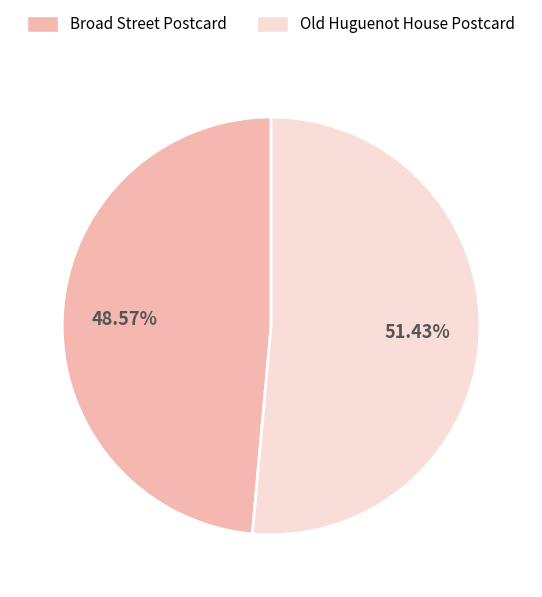

How many segments does this pie chart have?

2